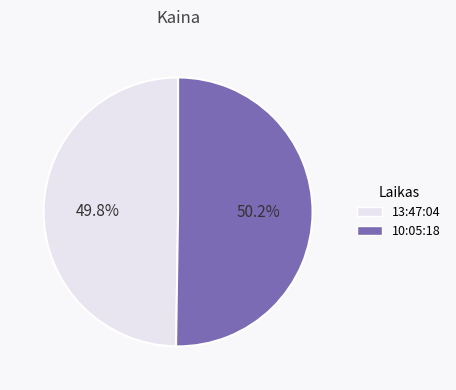

Approximately how many times larger is the value at 10:05:18 compared to 13:47:04?

1.0